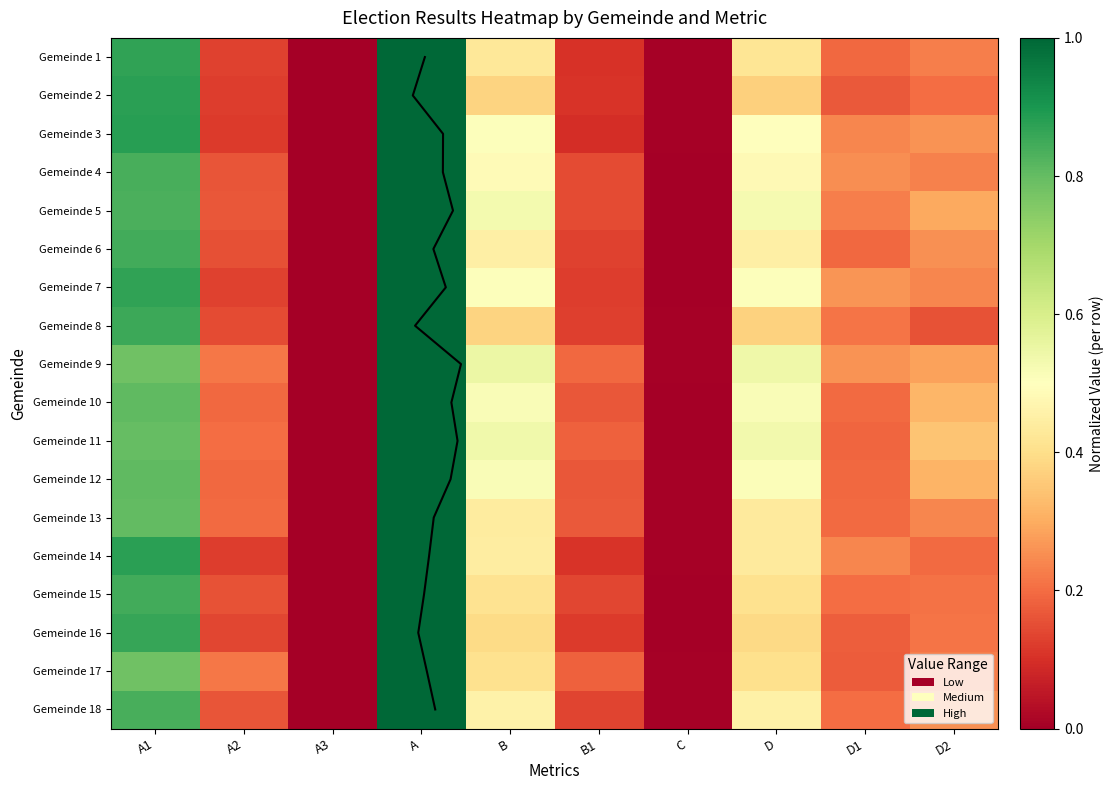

What is the difference between the maximum and minimum values in the Gemeinde 5 series?

1.0